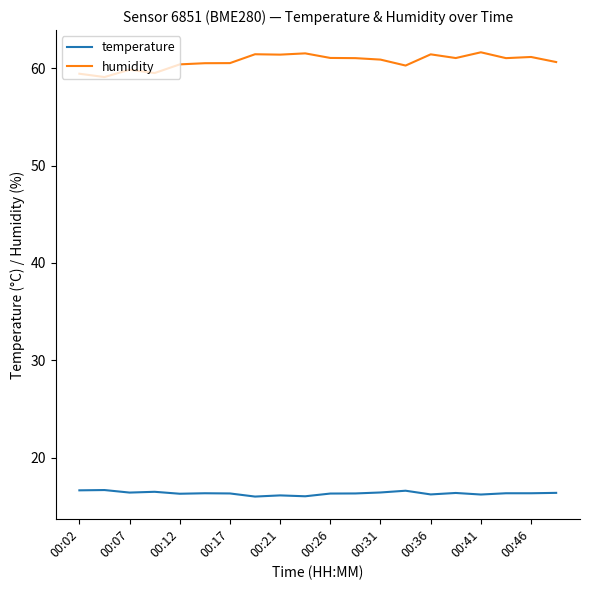

At how many categories does at least one series exceed 45?

20